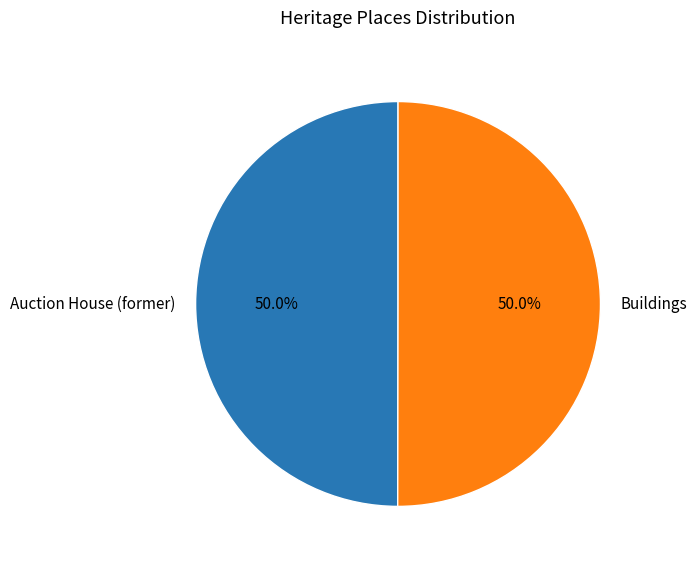

Combined, do Auction House (former) and Buildings account for over 50%?

Yes